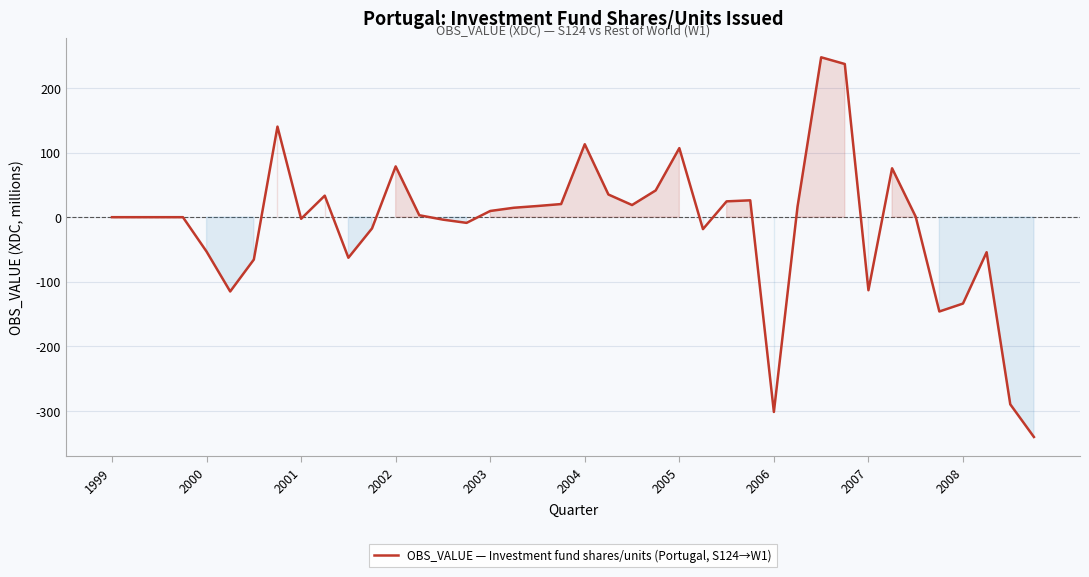

Does the chart have visible grid lines?

Yes